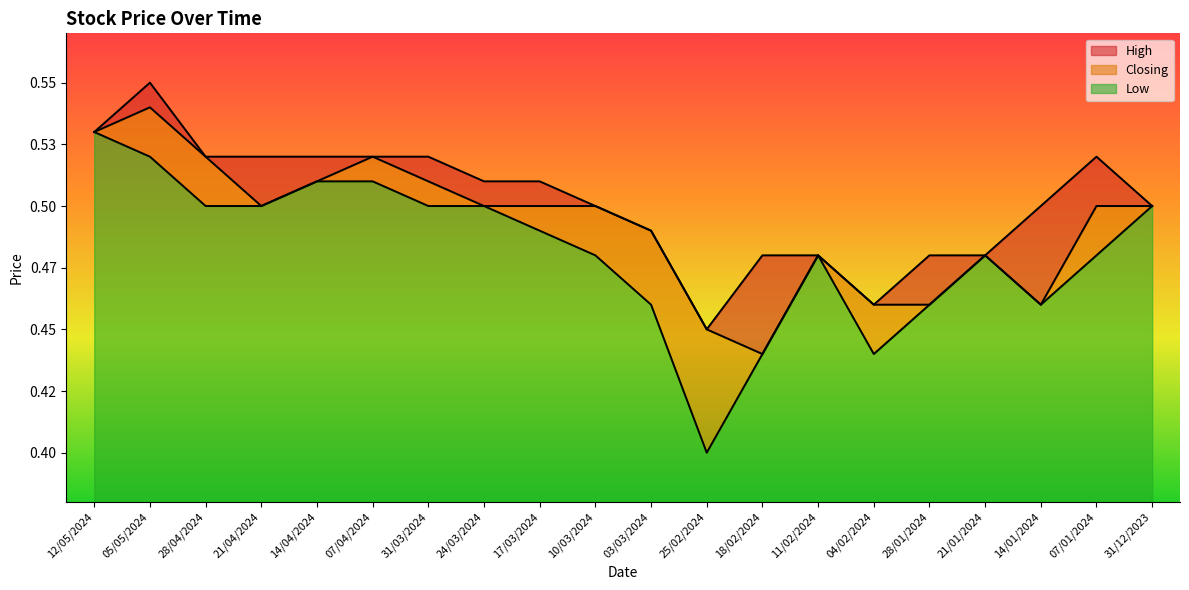

What is the sum of all Closing values?

9.8